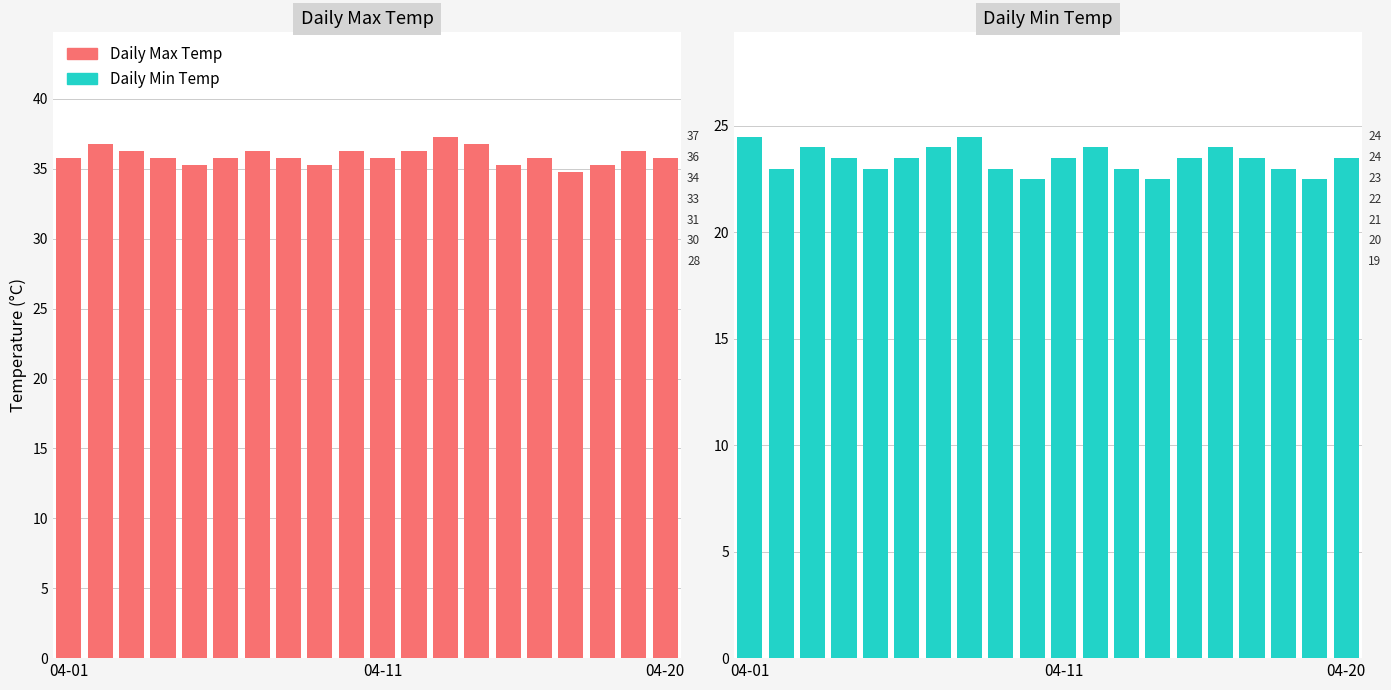

What is the lowest value of the Daily Max Temp series?

34.8